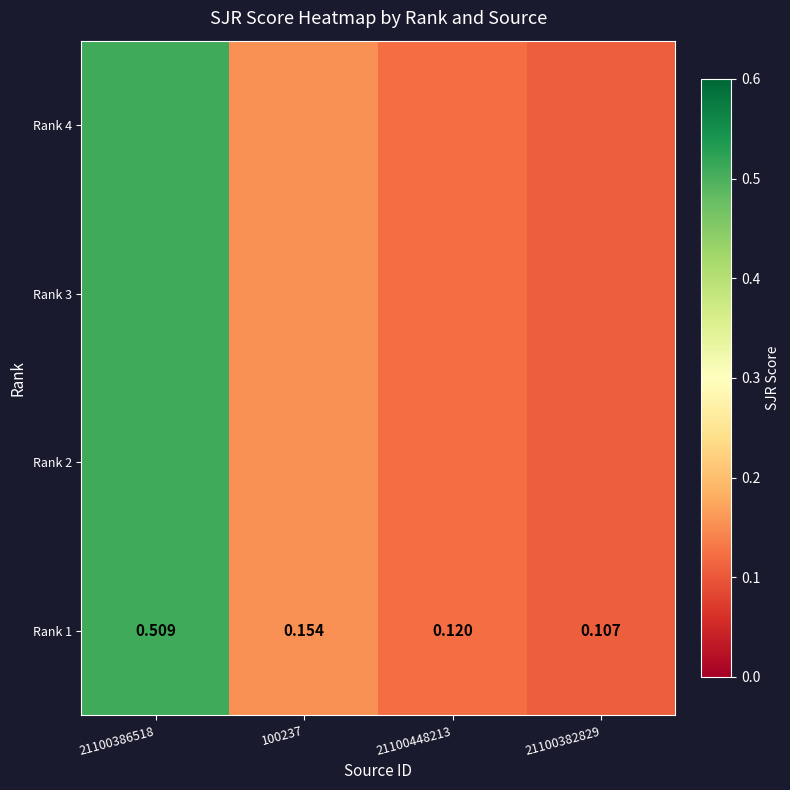

Rank the categories by value from highest to lowest.

21100386518, 100237, 21100448213, 21100382829